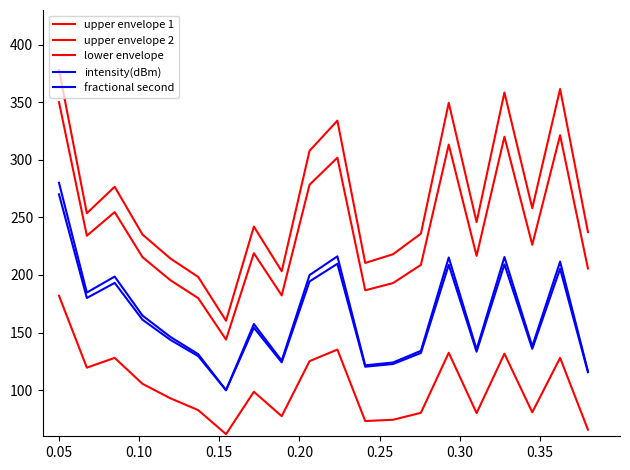

Is this an area chart (filled region under the line)?

No